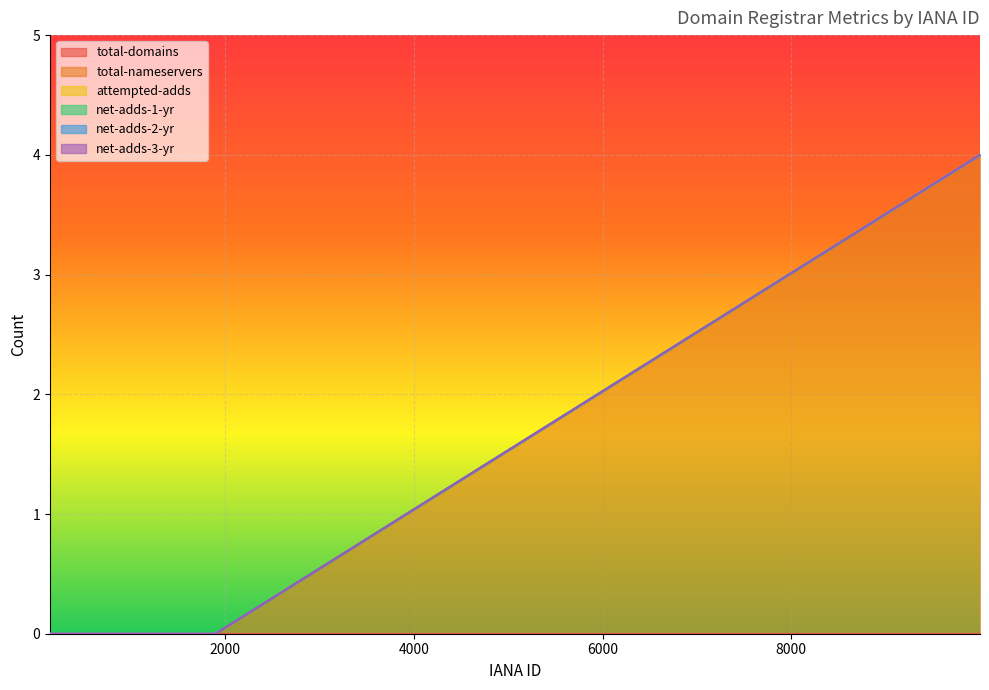

Which category has the lowest value in the net-adds-3-yr series?

146